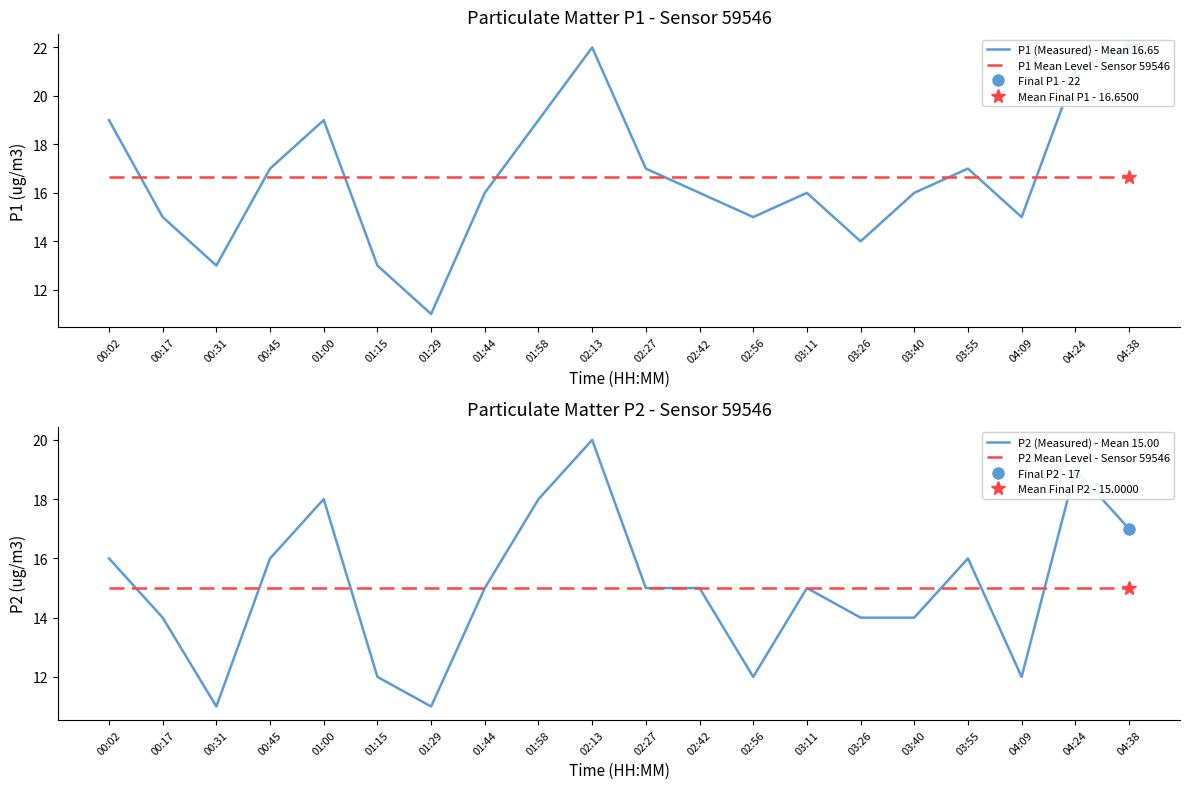

True or false: P2 Mean Level - Sensor 59546 has more than 2 interior local peaks.

False